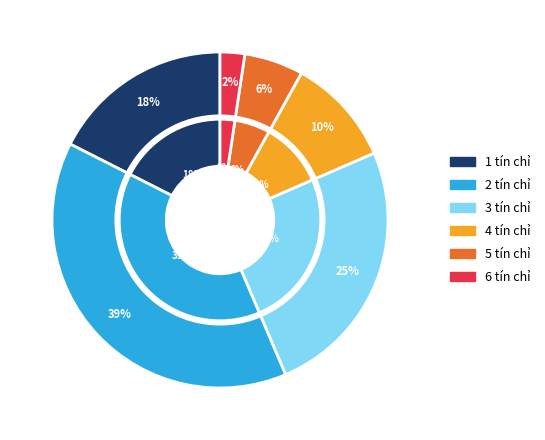

To the nearest percent, what is the difference between the 6 tín chỉ and 3 tín chỉ slice percentages?

23%